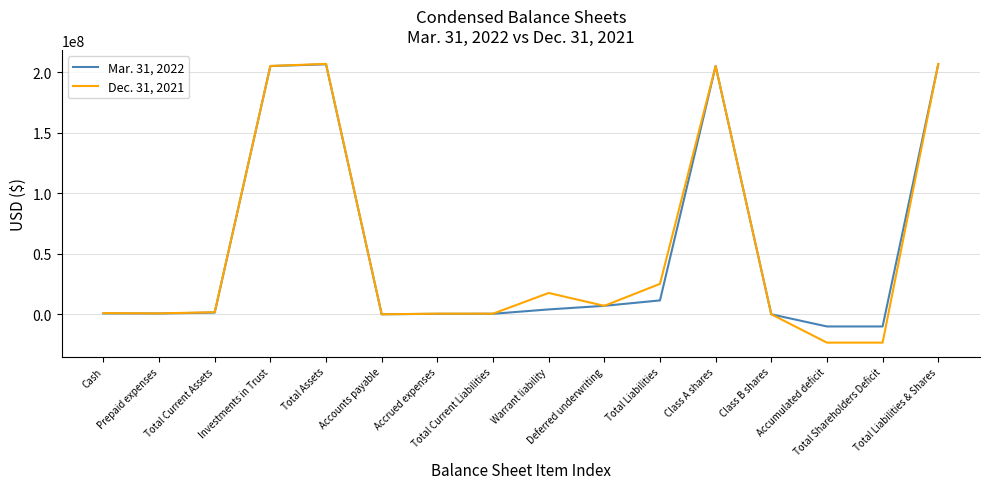

Rank the series at Total Current Liabilities from highest to lowest value.

Dec. 31, 2021, Mar. 31, 2022